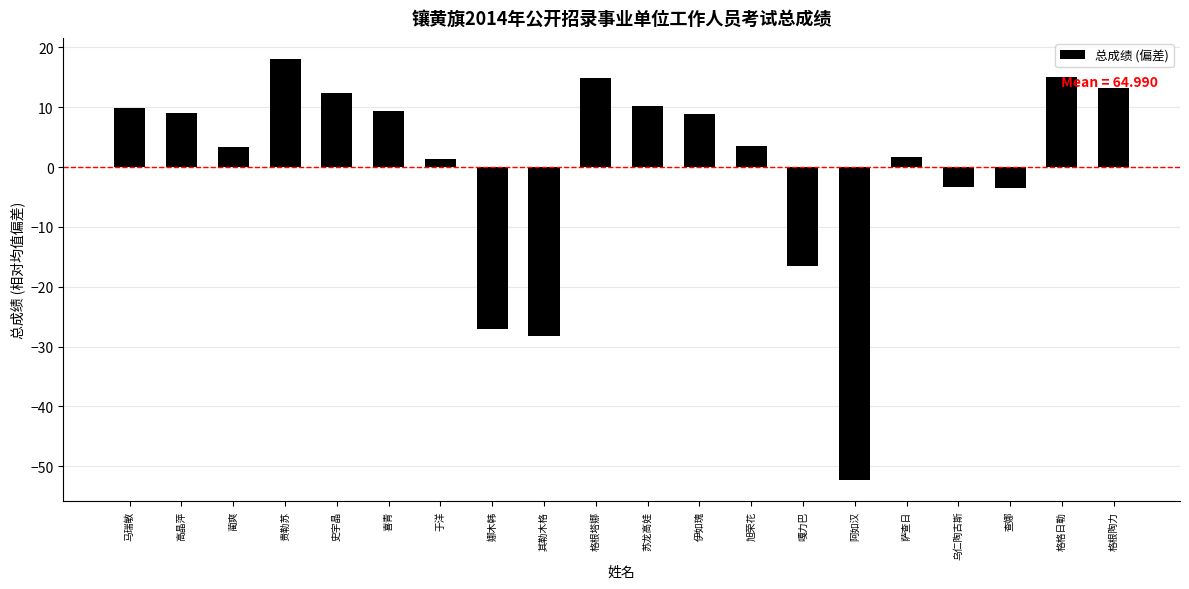

The chart shows a value of 8.5 at 格根陶力. True or false?

False